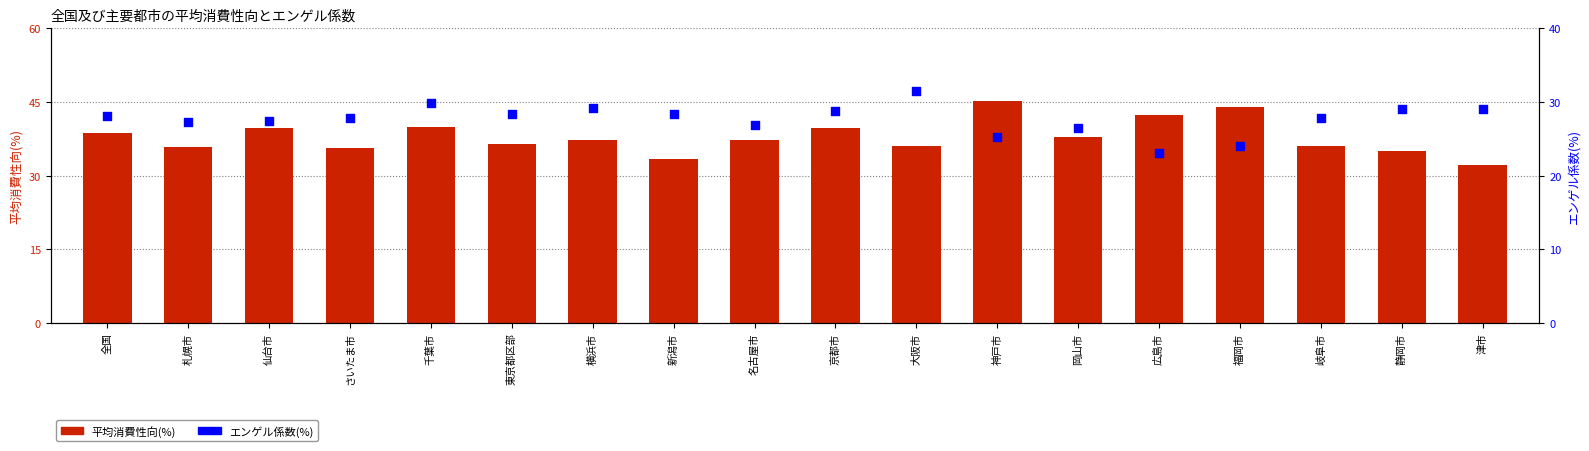

Which series has the largest total across all categories?

平均消費性向(%)